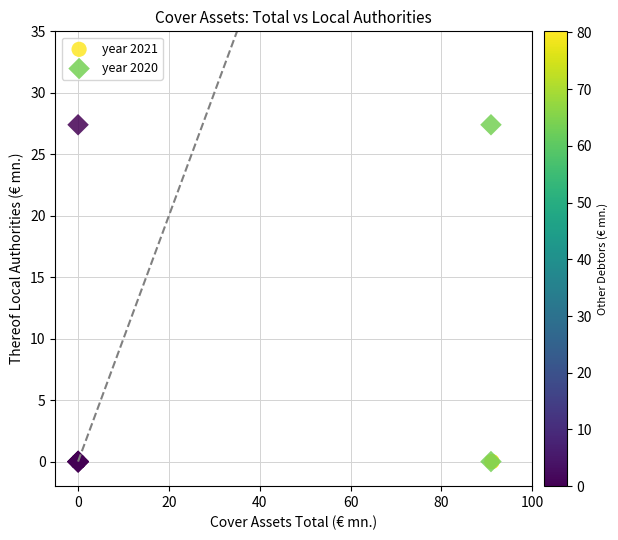

Which series contains the highest Y value?

year 2020